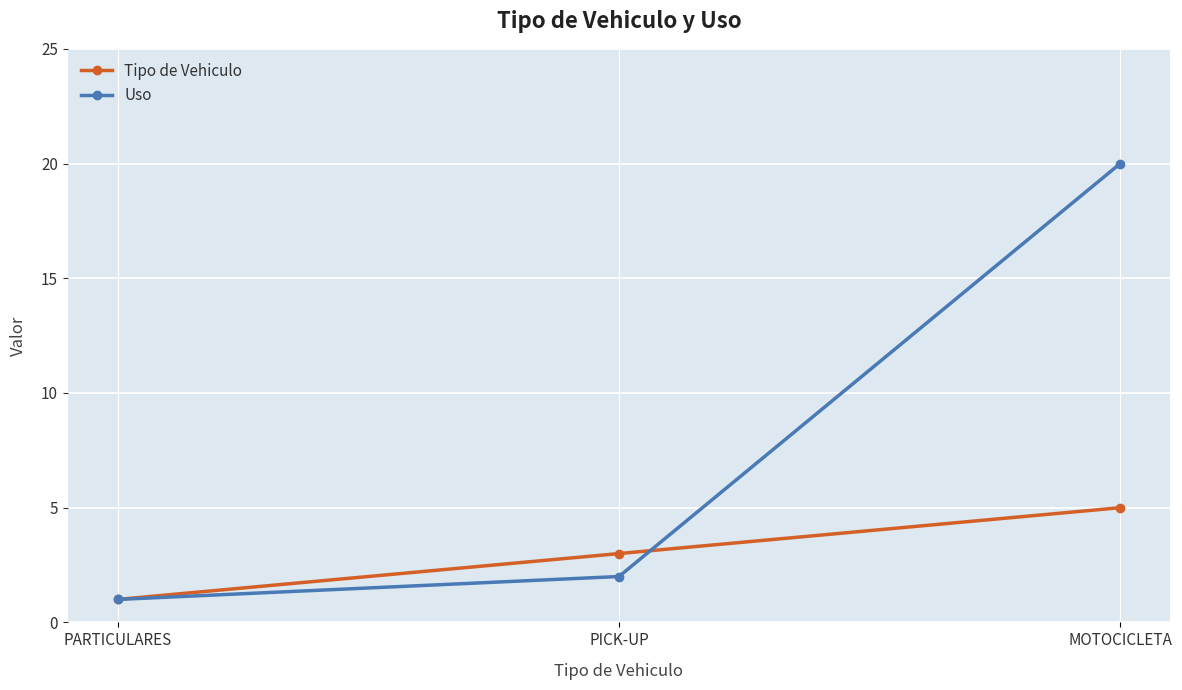

The Uso series shows 29 at MOTOCICLETA. True or false?

False